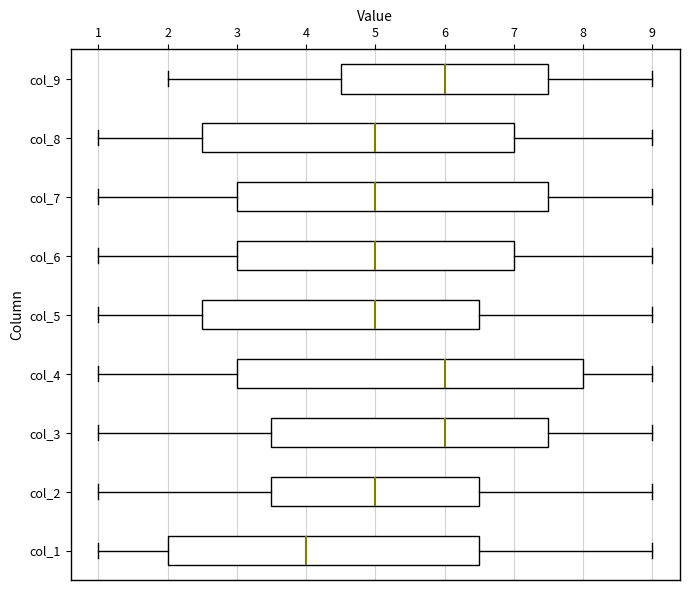

Reading bottom to top, read every box against the x-axis: the position of its median line, the range the box covers, and the ends of its whiskers. The values are not printed on the chart, so give them approximately, as read against the axis.

col_1: median 4.0, box 2.0 to 6.5, whiskers 1.0 to 9.0
col_2: median 5.0, box 3.5 to 6.5, whiskers 1.0 to 9.0
col_3: median 6.0, box 3.5 to 7.5, whiskers 1.0 to 9.0
col_4: median 6.0, box 3.0 to 8.0, whiskers 1.0 to 9.0
col_5: median 5.0, box 2.5 to 6.5, whiskers 1.0 to 9.0
col_6: median 5.0, box 3.0 to 7.0, whiskers 1.0 to 9.0
col_7: median 5.0, box 3.0 to 7.5, whiskers 1.0 to 9.0
col_8: median 5.0, box 2.5 to 7.0, whiskers 1.0 to 9.0
col_9: median 6.0, box 4.5 to 7.5, whiskers 2.0 to 9.0